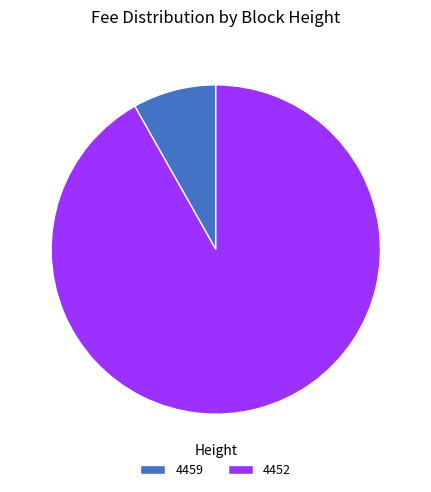

Count the number of slices in the pie.

2